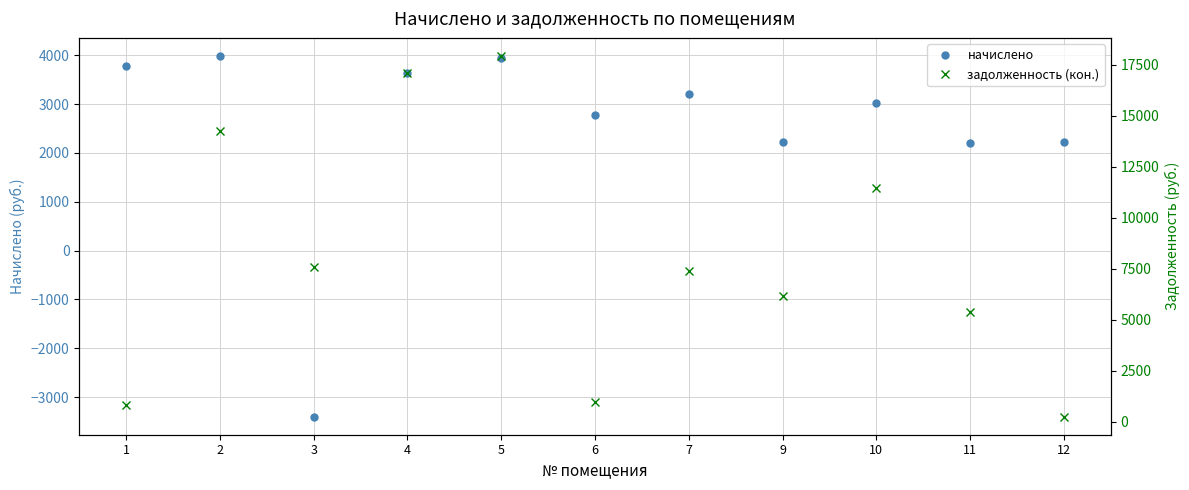

What is the sum of all начислено values?

27551.3